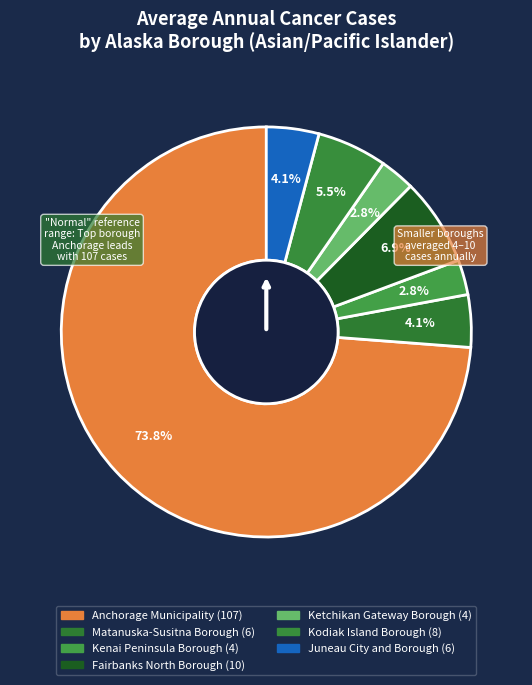

Is it true that Kenai Peninsula Borough is 1% of the pie?

False